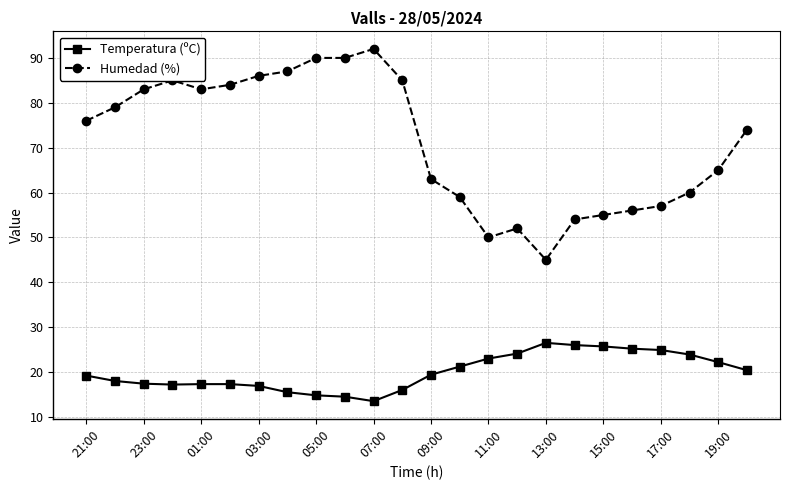

What is the value of the Temperatura (ºC) point at the 14th from the left?

21.2